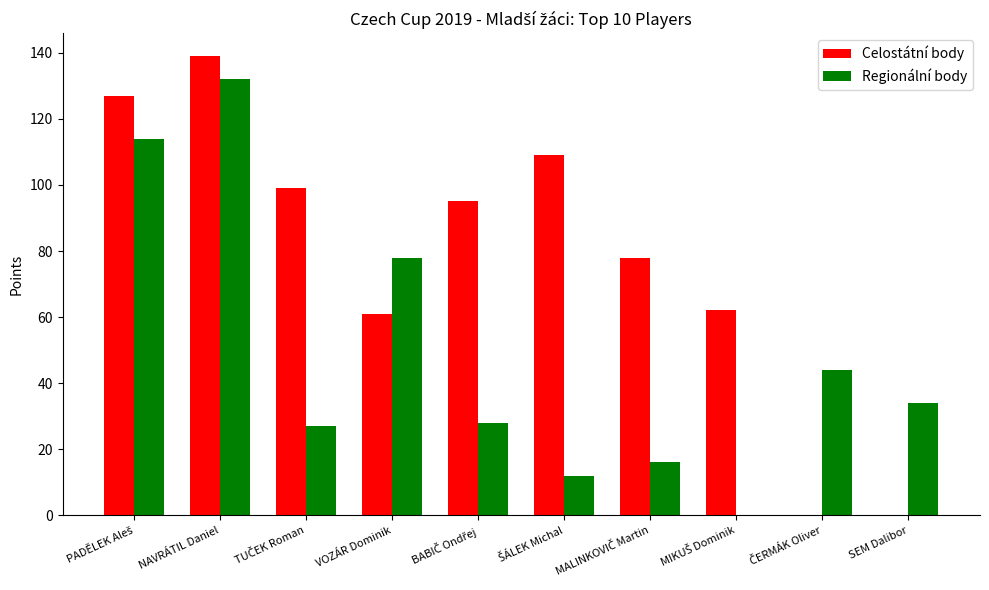

True or false: Celostátní body has a value of 93 at VOZÁR Dominik.

False